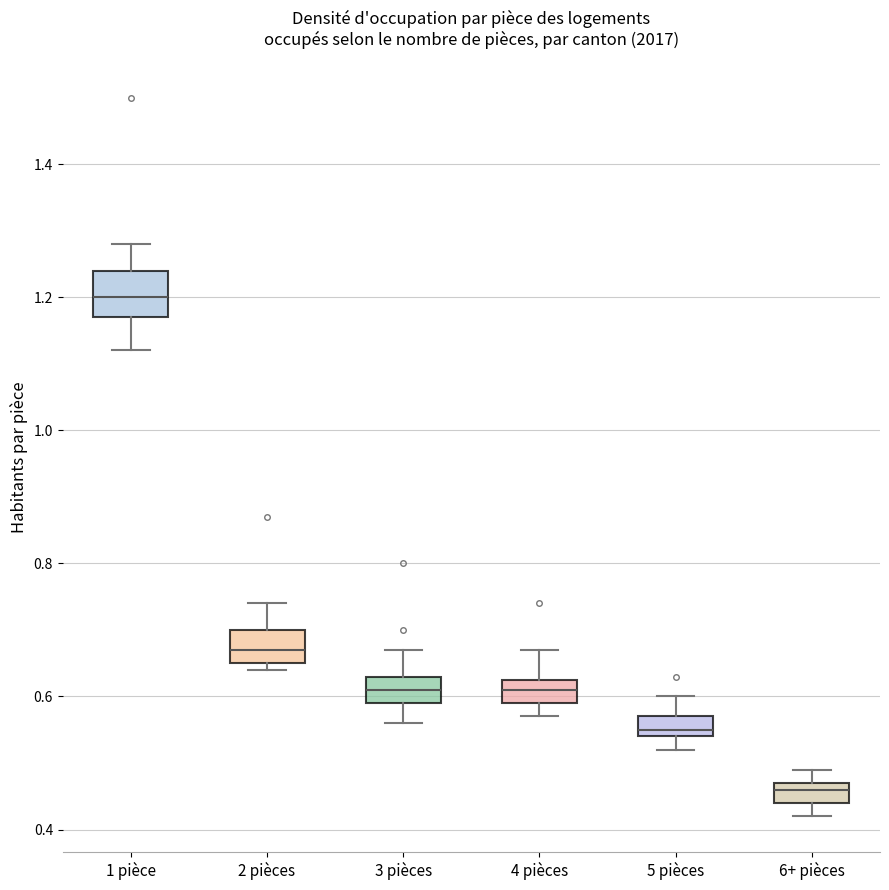

Where does the upper whisker of the box for 6+ pièces end on the y-axis? The values are not printed on the chart, so give them approximately, as read against the axis.

0.50